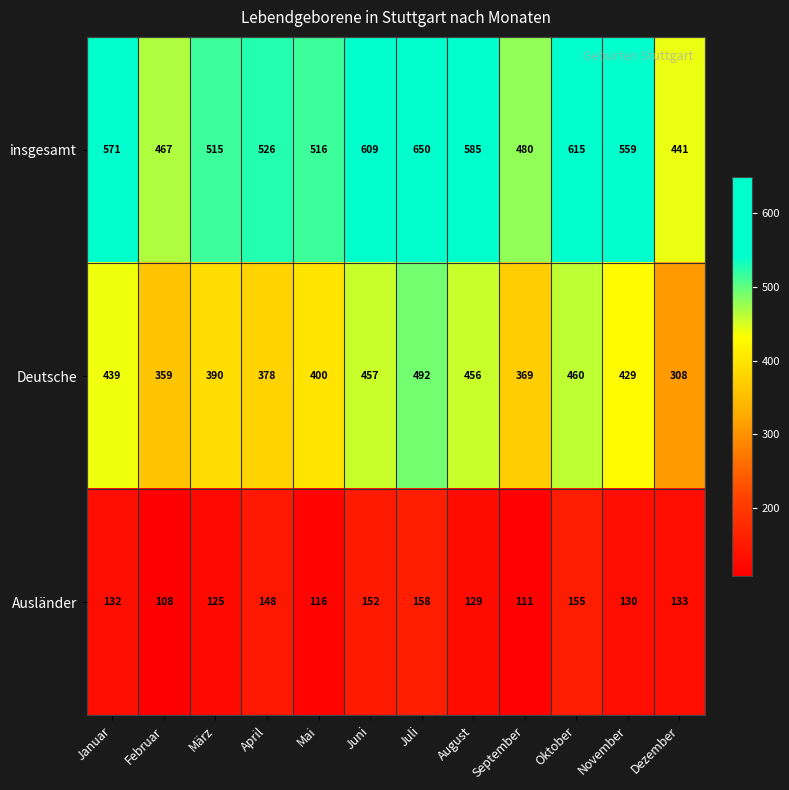

Read the Ausländer value at Mai.

116